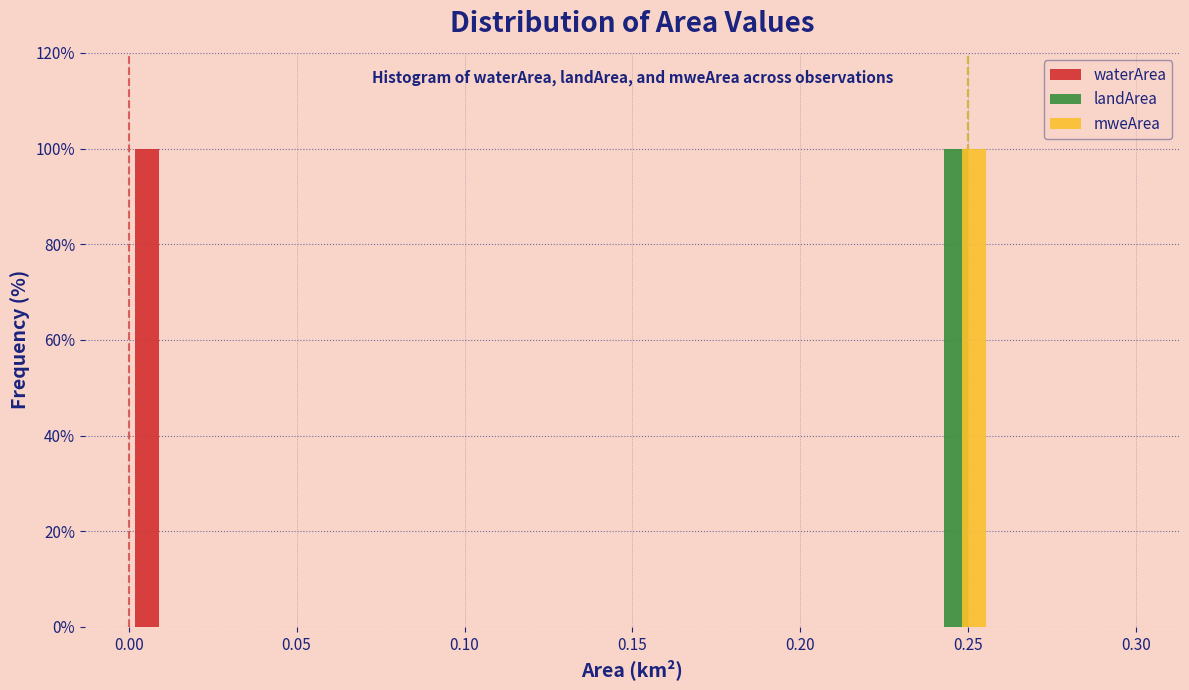

In the mweArea series, which range on the x-axis has the tallest bar?

0.235 to 0.255